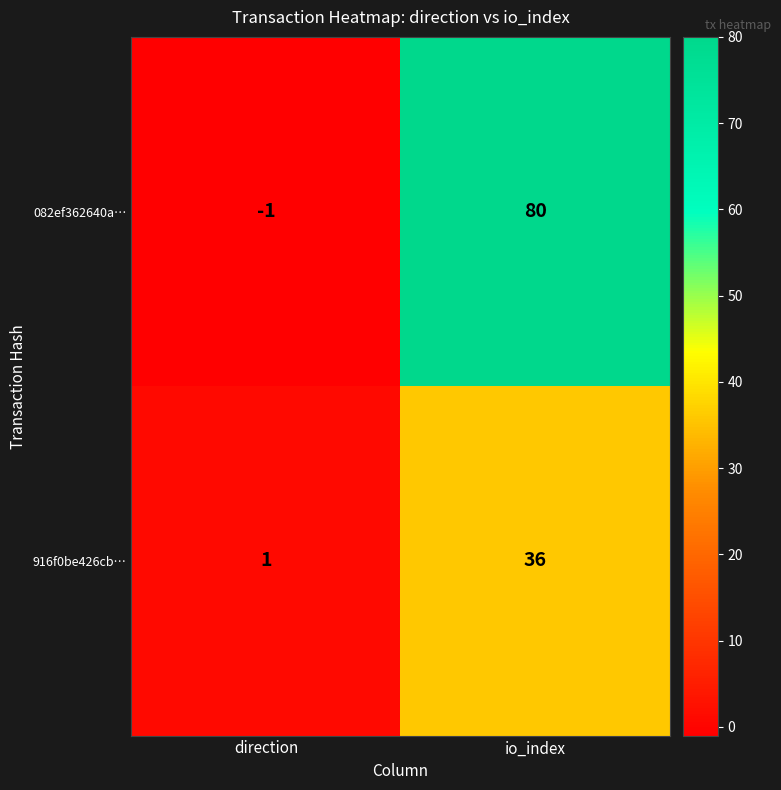

At which label is 082ef362640a… closest to 39?

direction